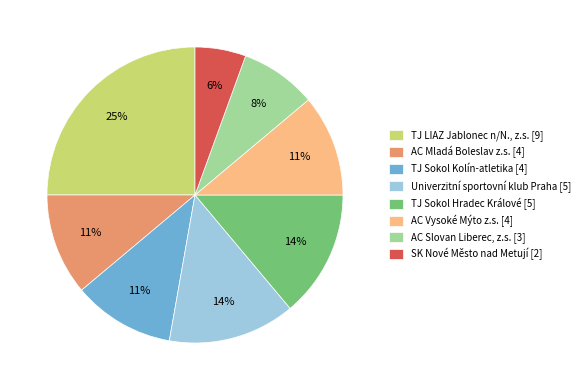

The TJ Sokol Kolín-atletika slice represents 11% of the pie. True or false?

True